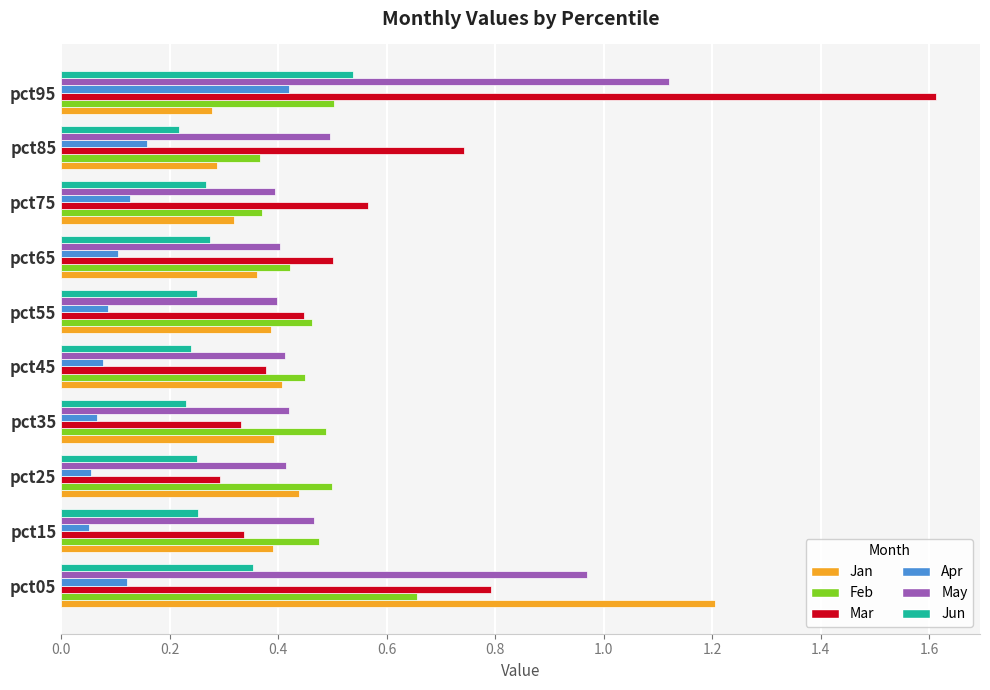

The value of Jan at pct75 is 0.4. True or false?

False